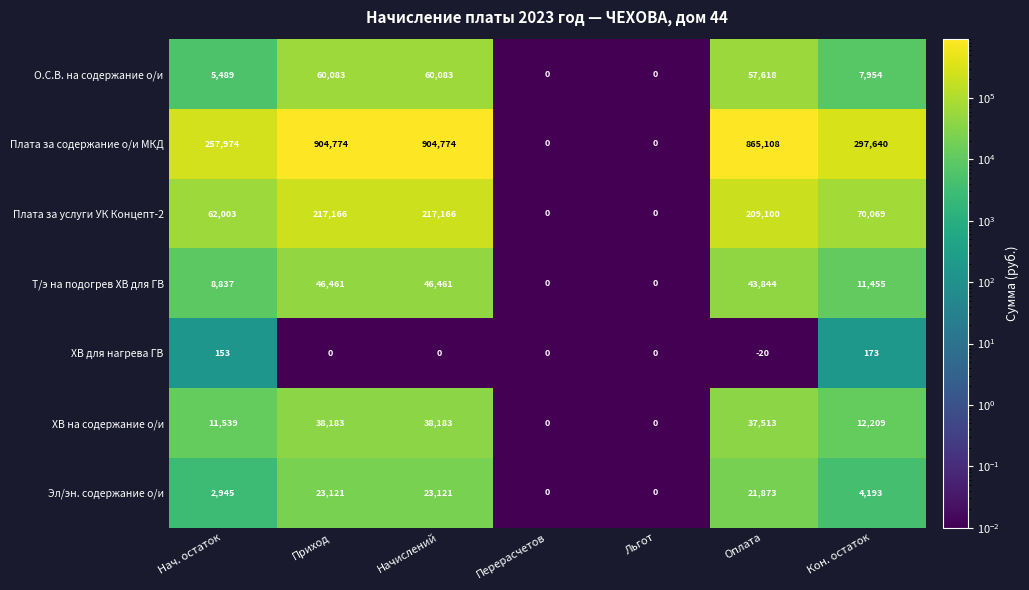

What is the difference between the maximum and minimum values in the ХВ на содержание о/и series?

38183